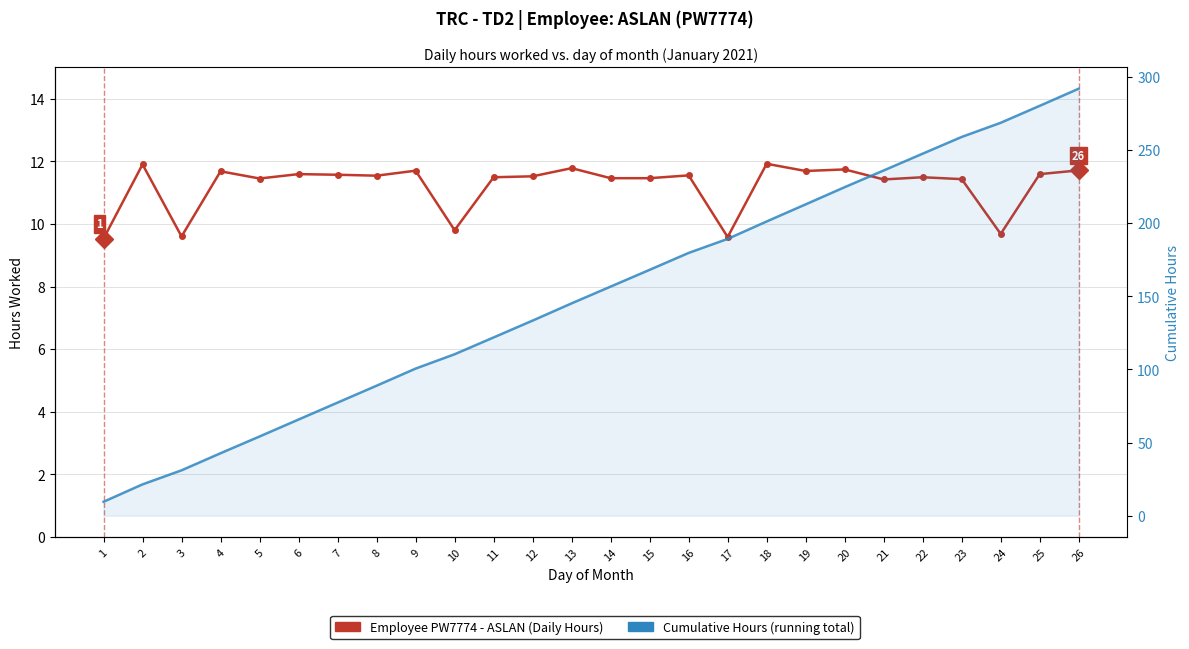

Between 2 and 6, which series saw the biggest shift?

Cumulative Hours (running total)